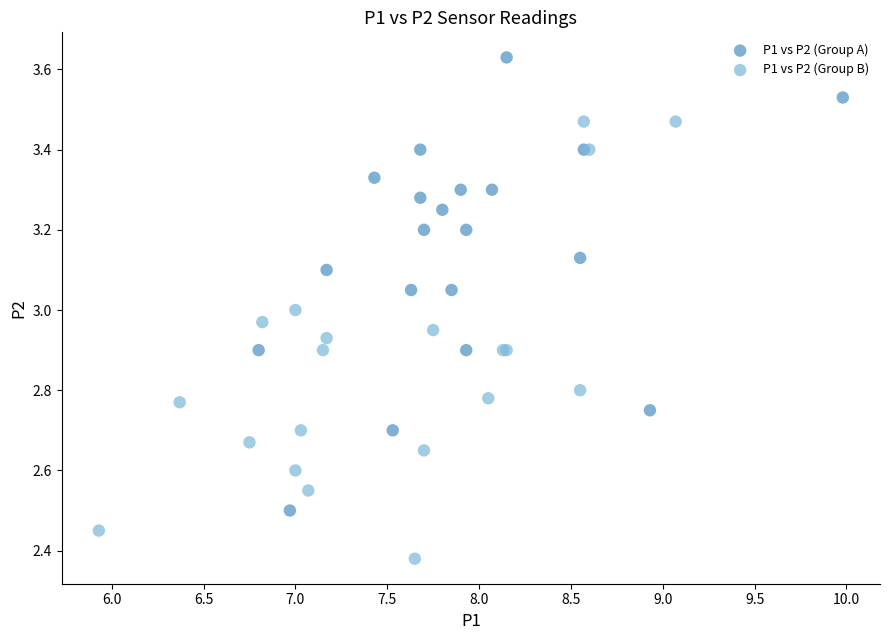

Which series reaches the minimum Y coordinate?

P1 vs P2 (Group B)